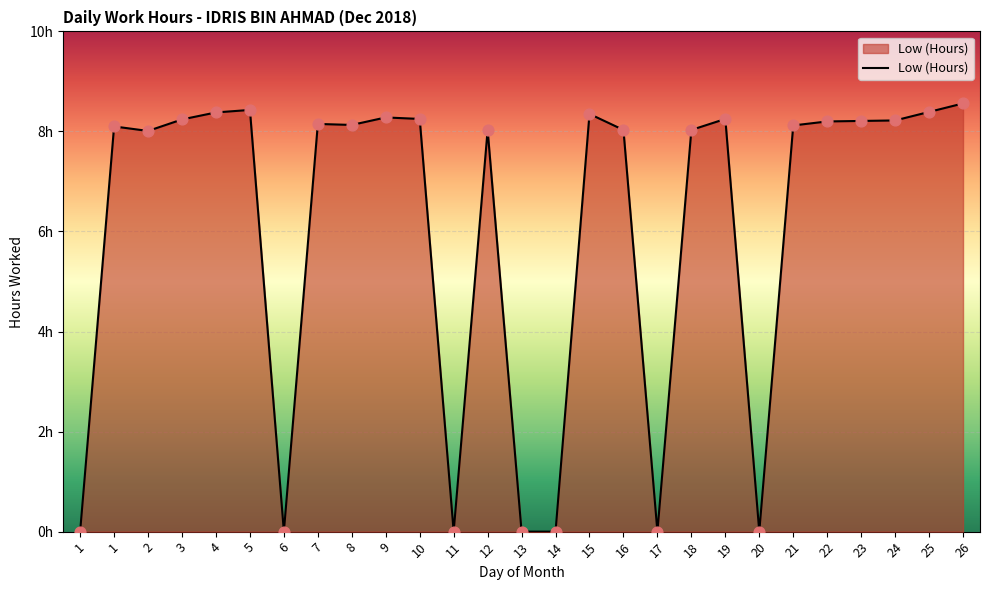

What is the change in value from 4 to 13?

-8.4